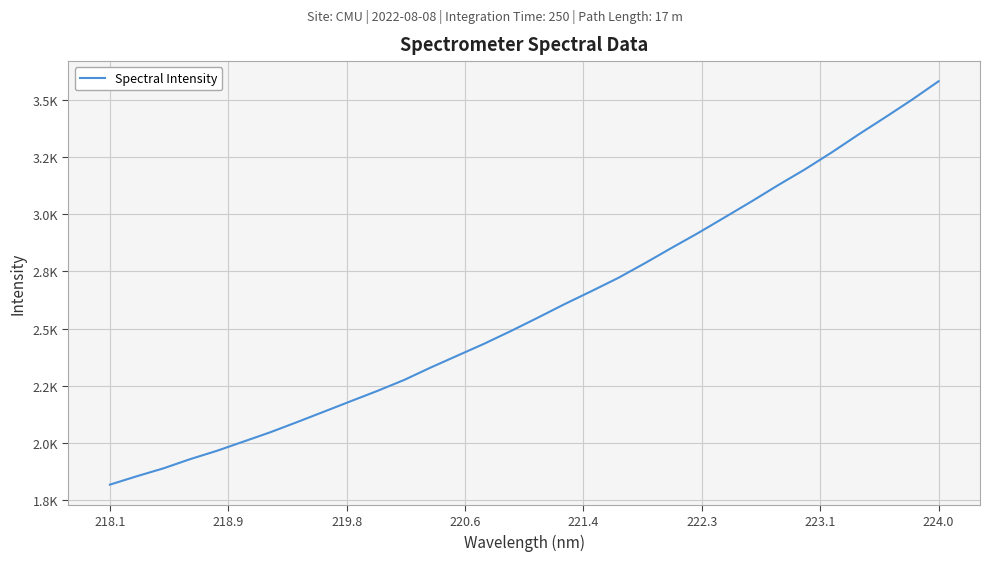

Which label corresponds to the smallest value in the chart?

218.1